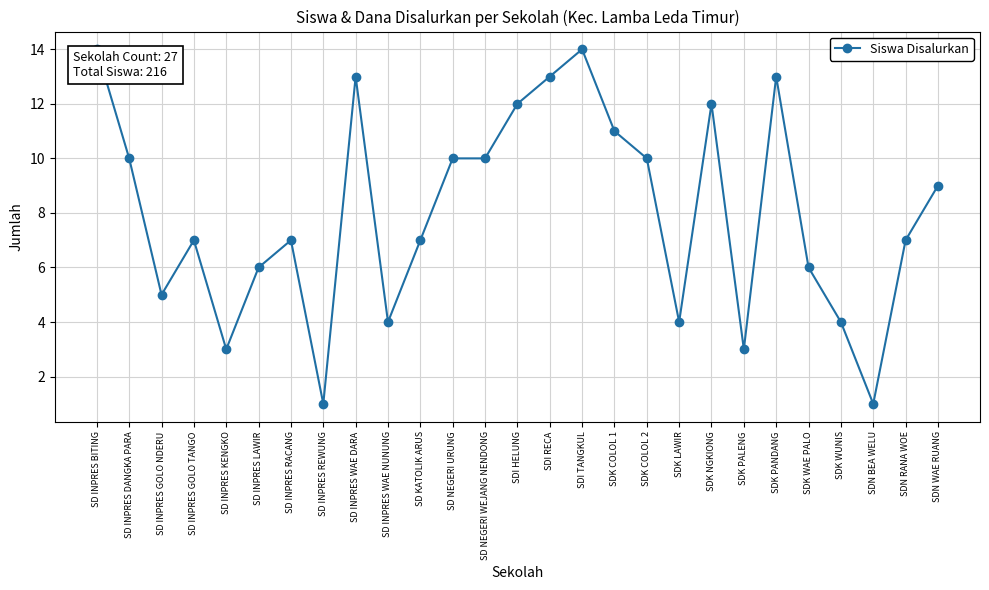

What is the greatest value displayed?

14